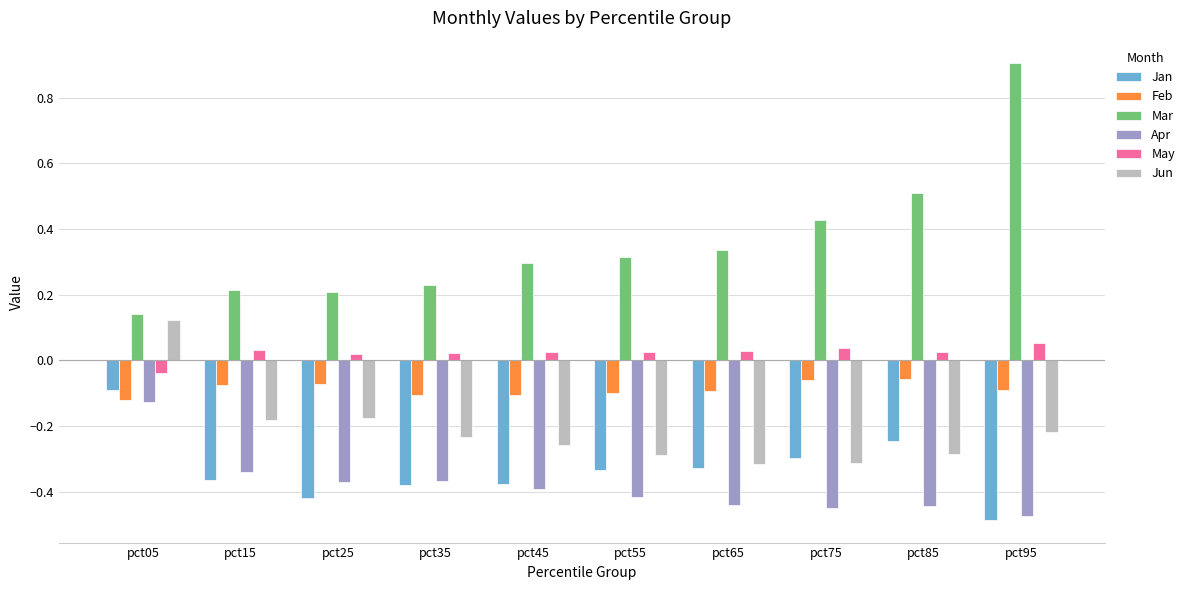

What is the spread (max minus min) of values at pct15?

0.6